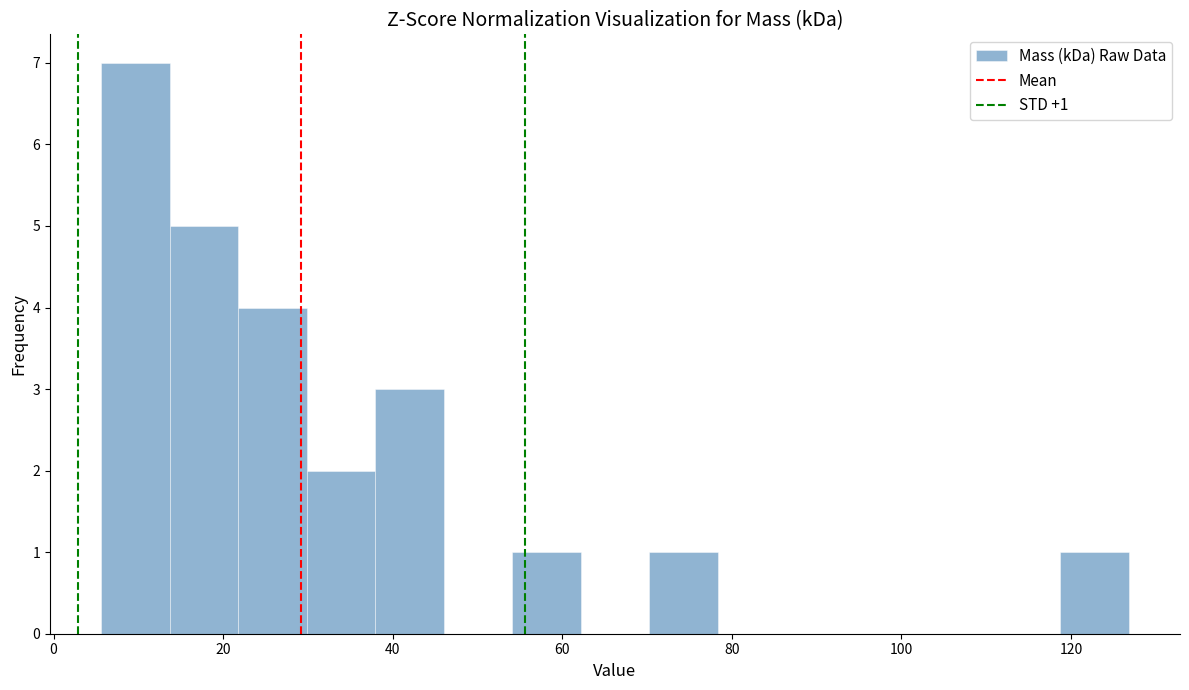

Which range on the x-axis has the tallest bar?

6 to 14